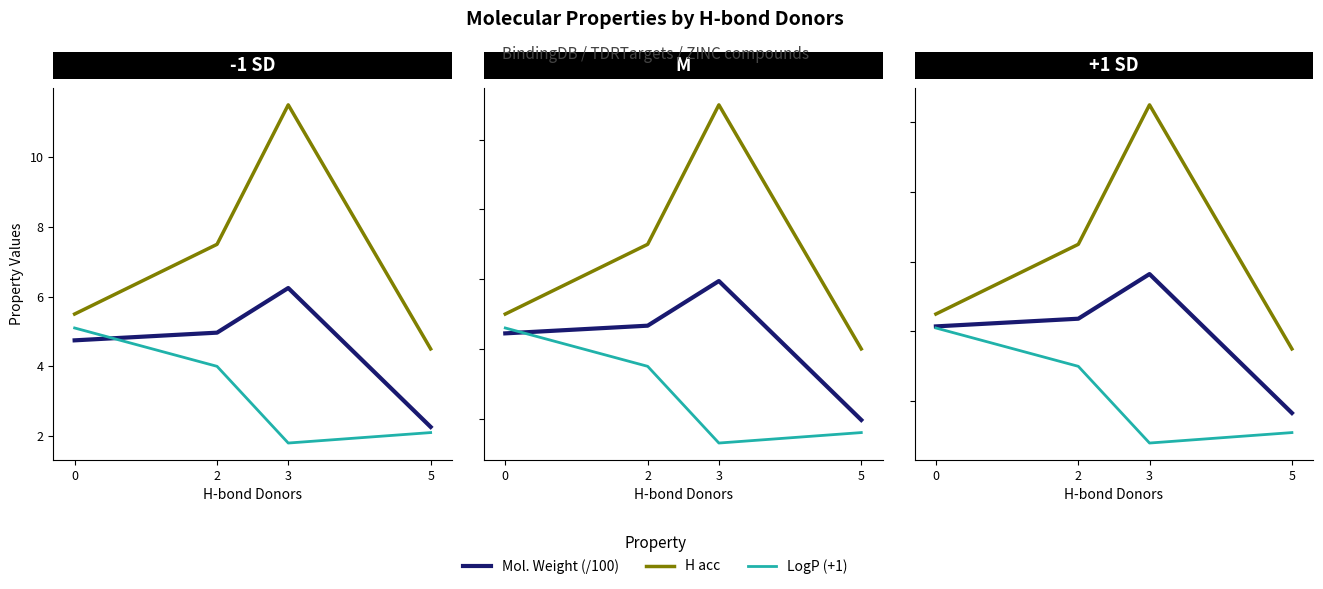

Is the value of H acc at 2 greater than the value of Mol. Weight (/100) at 2?

Yes